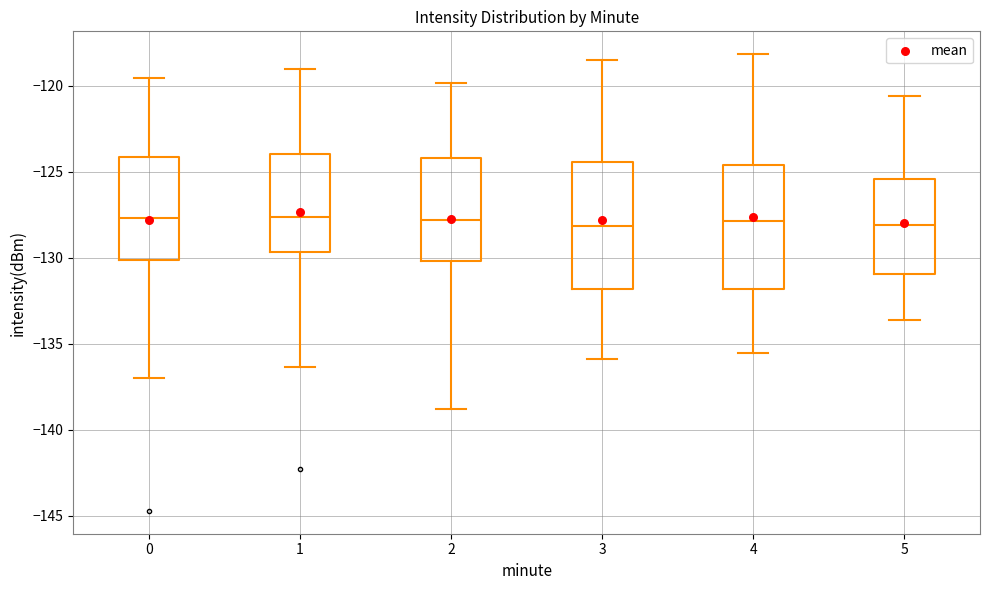

Reading left to right, transcribe this box plot: for each box, give where its median line is, the range the box spans, and where its two whiskers end, as read against the y-axis. The values are not printed on the chart, so give them approximately, as read against the axis.

0: median -127.5, box -130.0 to -124.0, whiskers -137.0 to -119.5
1: median -127.5, box -129.5 to -124.0, whiskers -136.5 to -119.0
2: median -128.0, box -130.0 to -124.0, whiskers -139.0 to -120.0
3: median -128.0, box -132.0 to -124.5, whiskers -136.0 to -118.5
4: median -128.0, box -132.0 to -124.5, whiskers -135.5 to -118.0
5: median -128.0, box -131.0 to -125.5, whiskers -133.5 to -120.5